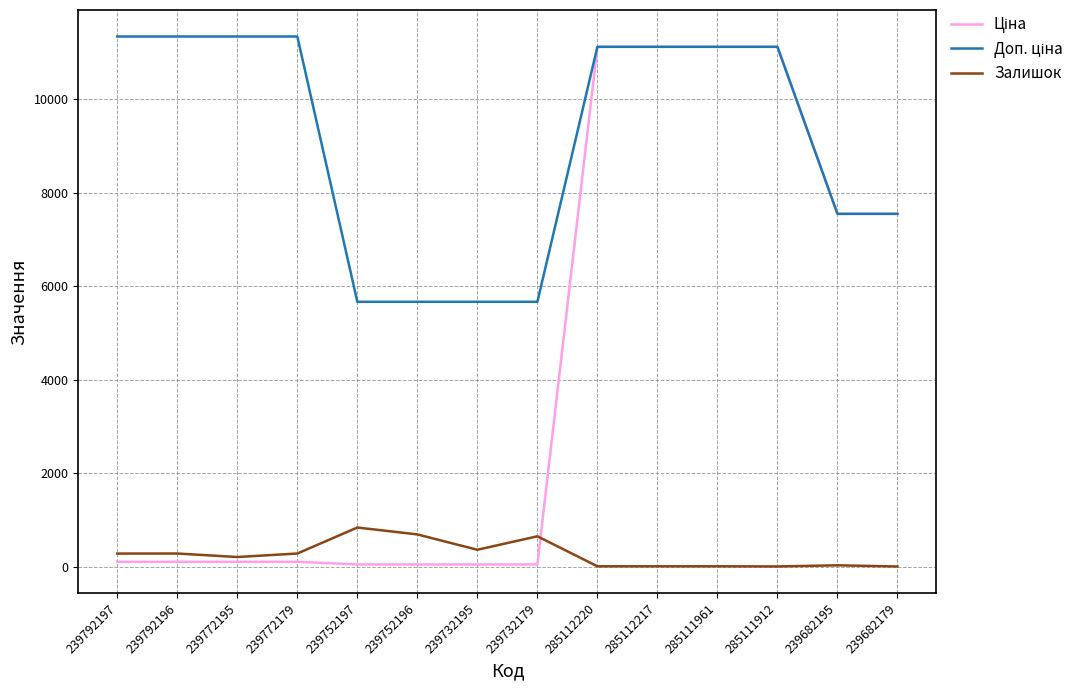

The Залишок series shows 17.0 at 285112217. True or false?

True